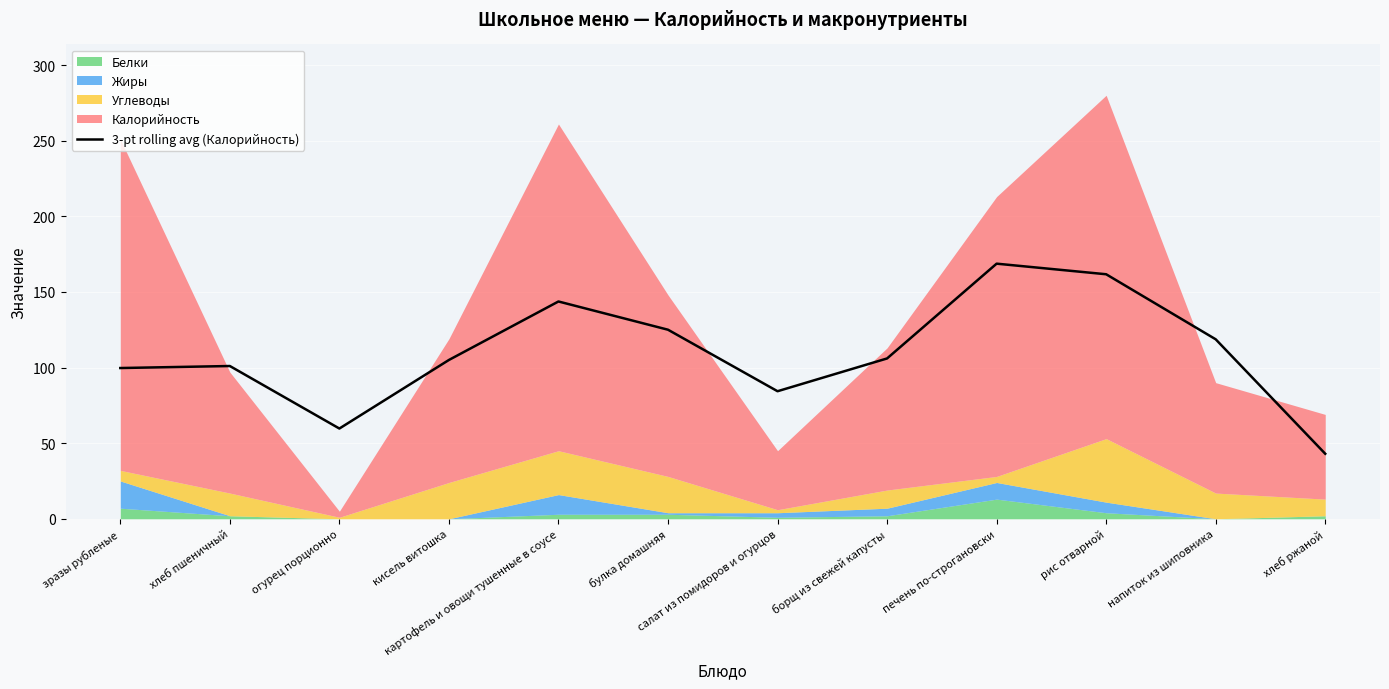

Is it true that the value at хлеб ржаной is 72.7?

False